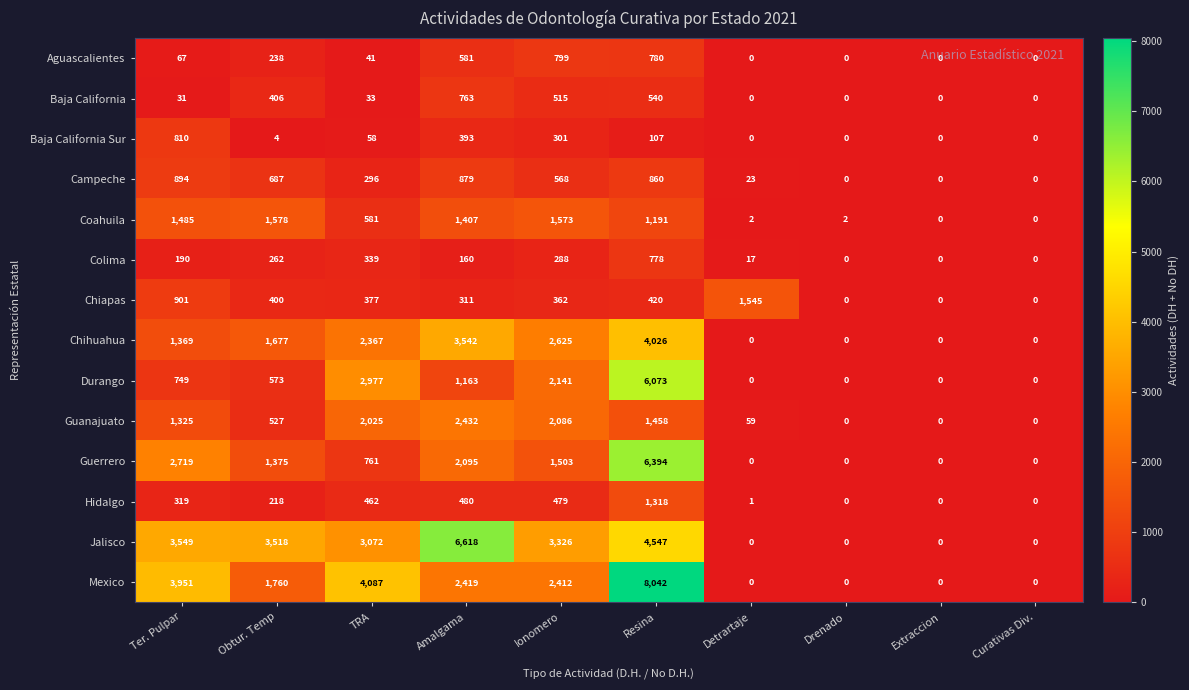

What is the average value of the Jalisco series?

2463